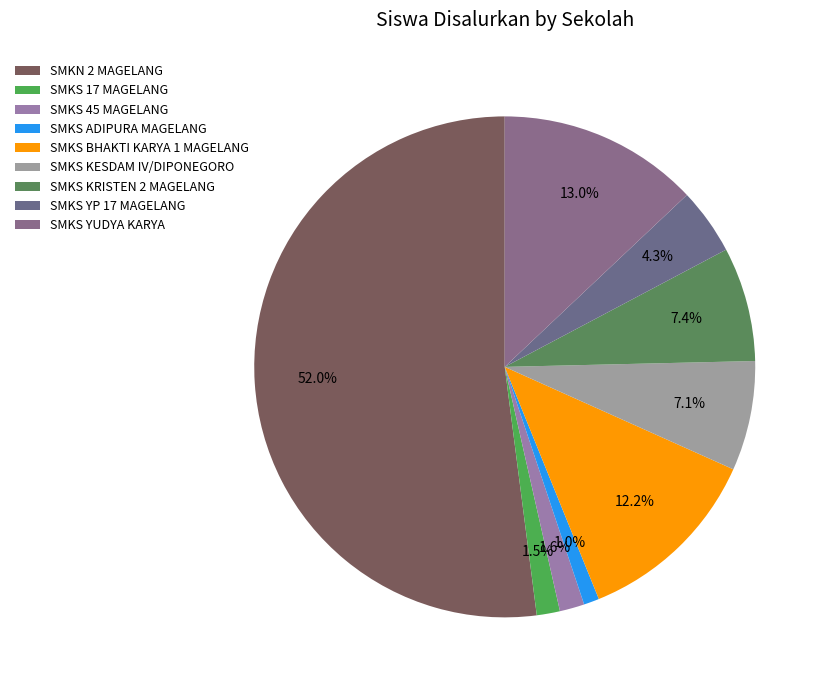

How many segments does this pie chart have?

9